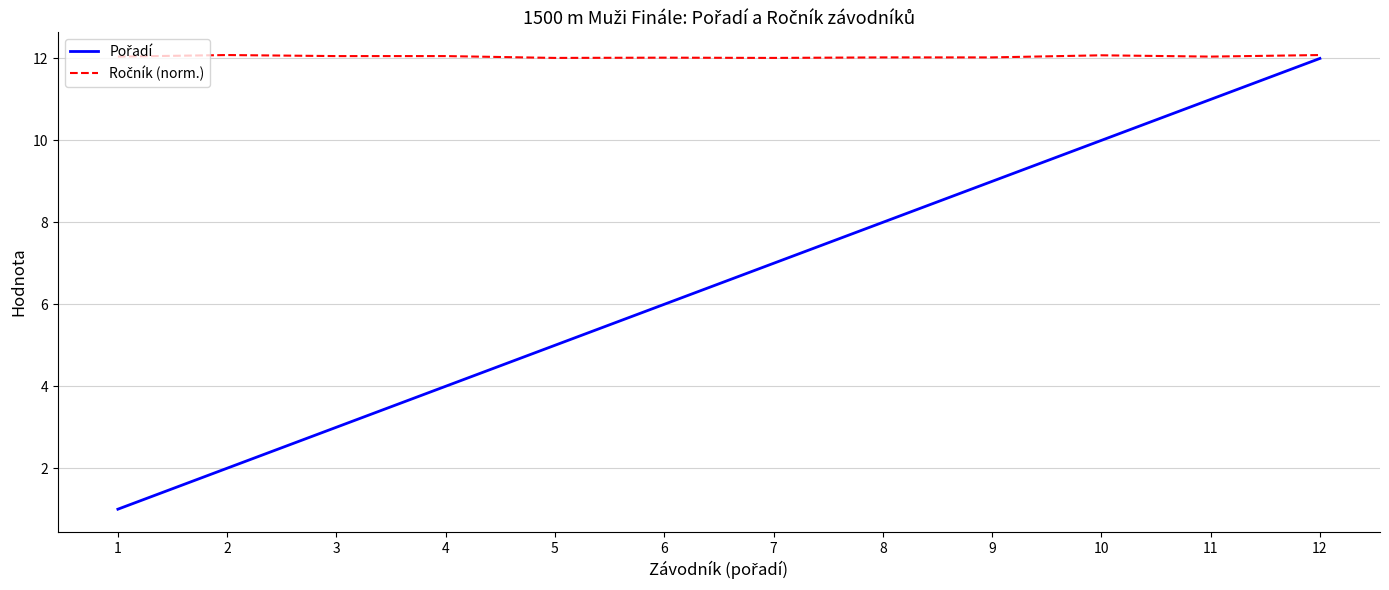

At which category is the sum across all series the highest?

12